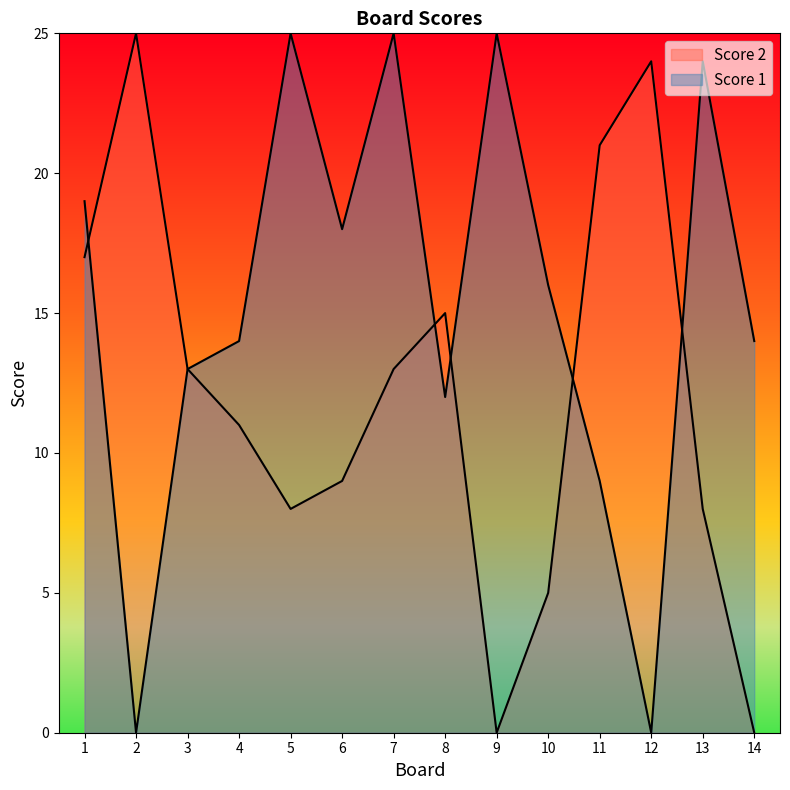

Which series has the largest range (max minus min)?

Score 2